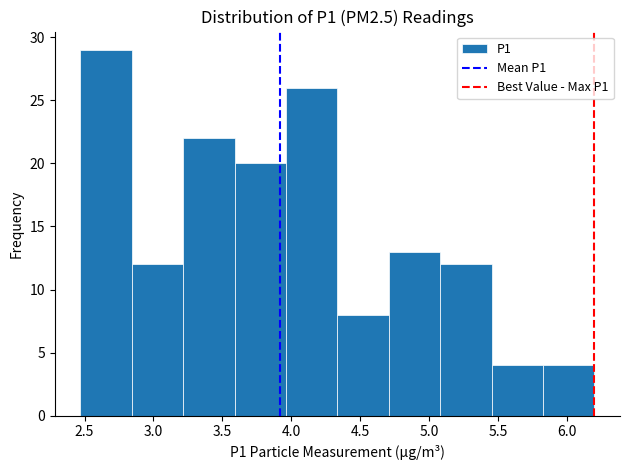

Which range on the x-axis has the tallest bar?

2.45 to 2.85